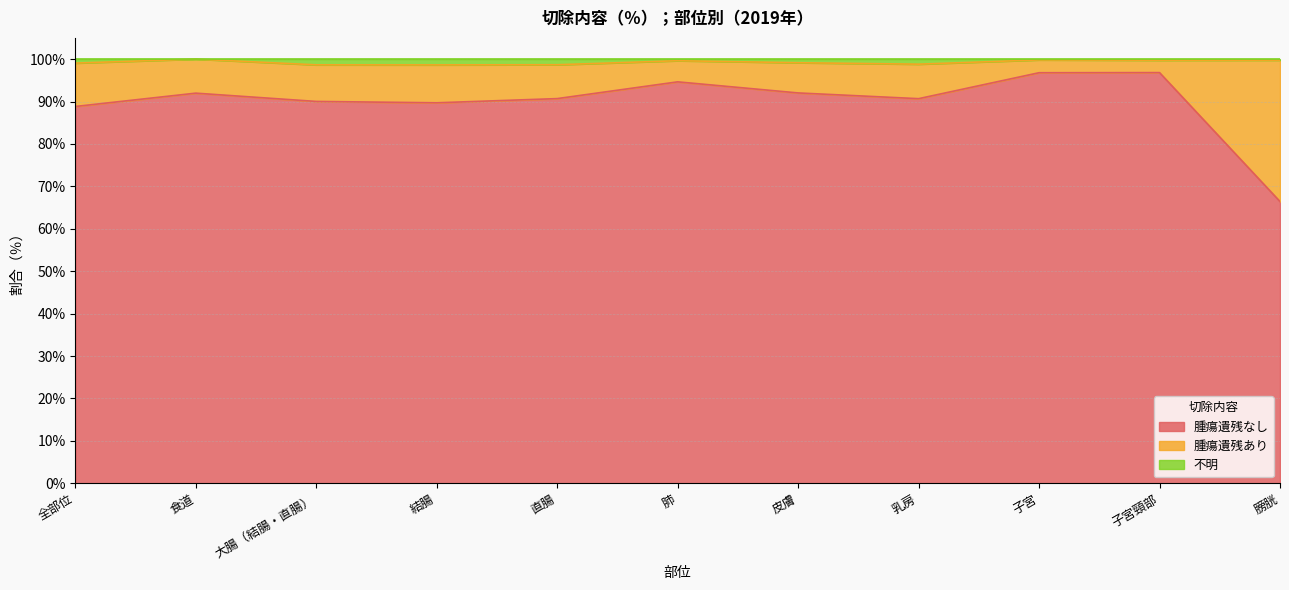

Which category has the lowest value in the 腫瘍遺残なし series?

膀胱